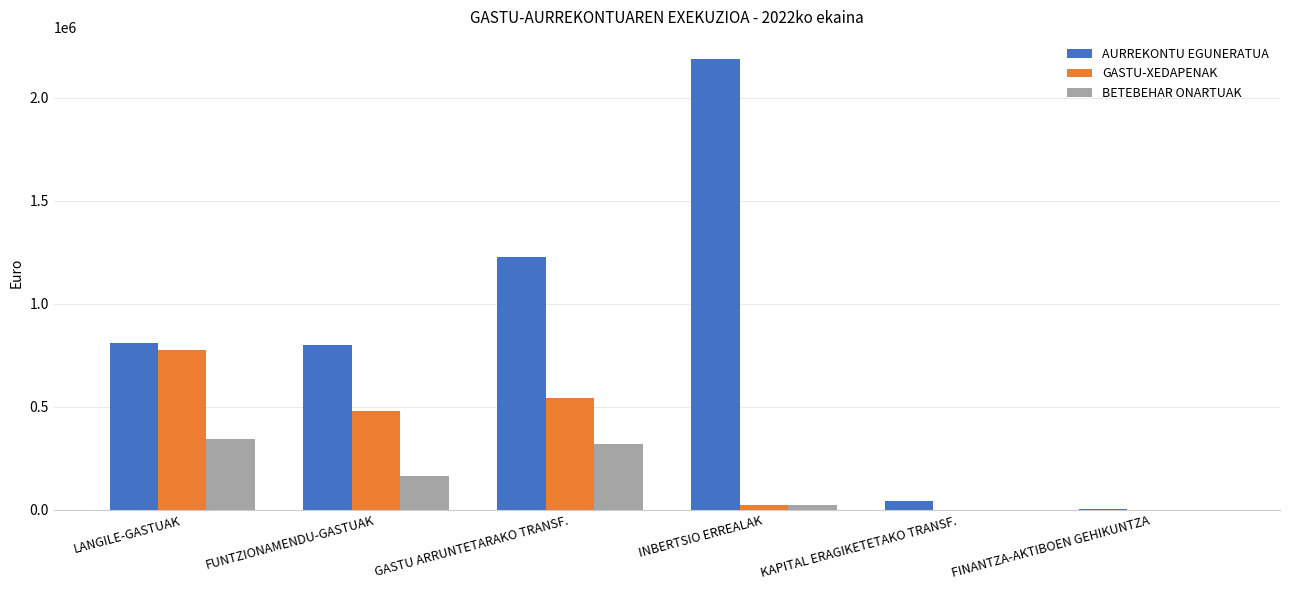

How many data points in GASTU-XEDAPENAK are above 479184?

3